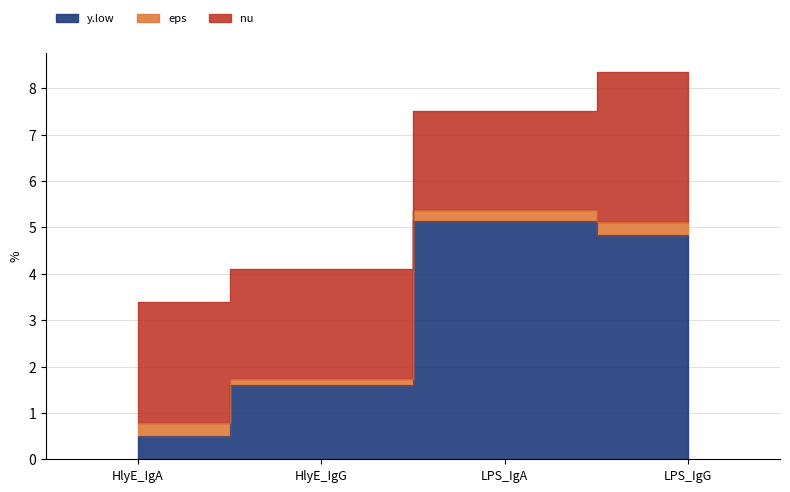

At how many categories does at least one series exceed 2?

4